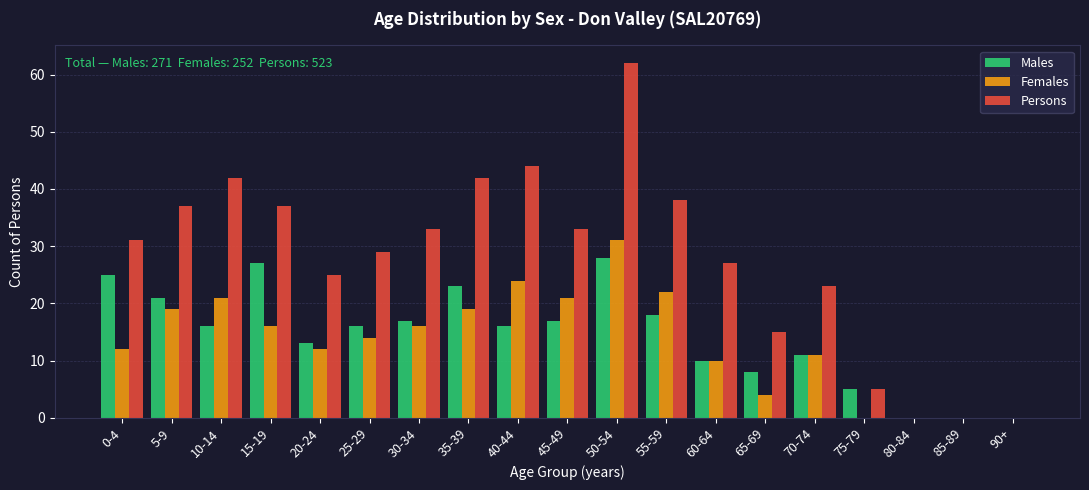

The value of Persons at 0-4 is 31. True or false?

True